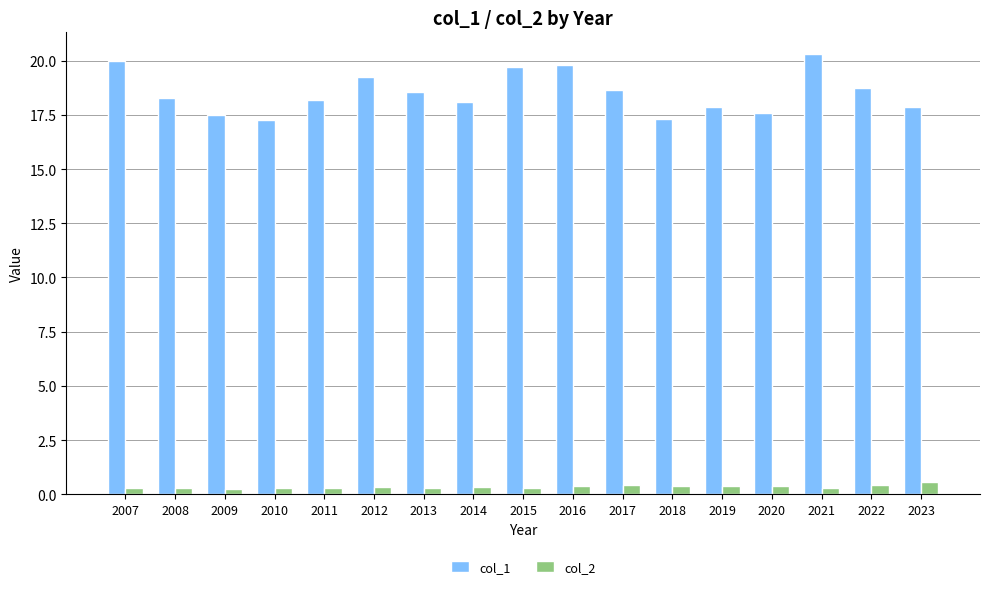

Is it true that col_1 equals 25.7 at 2010?

False